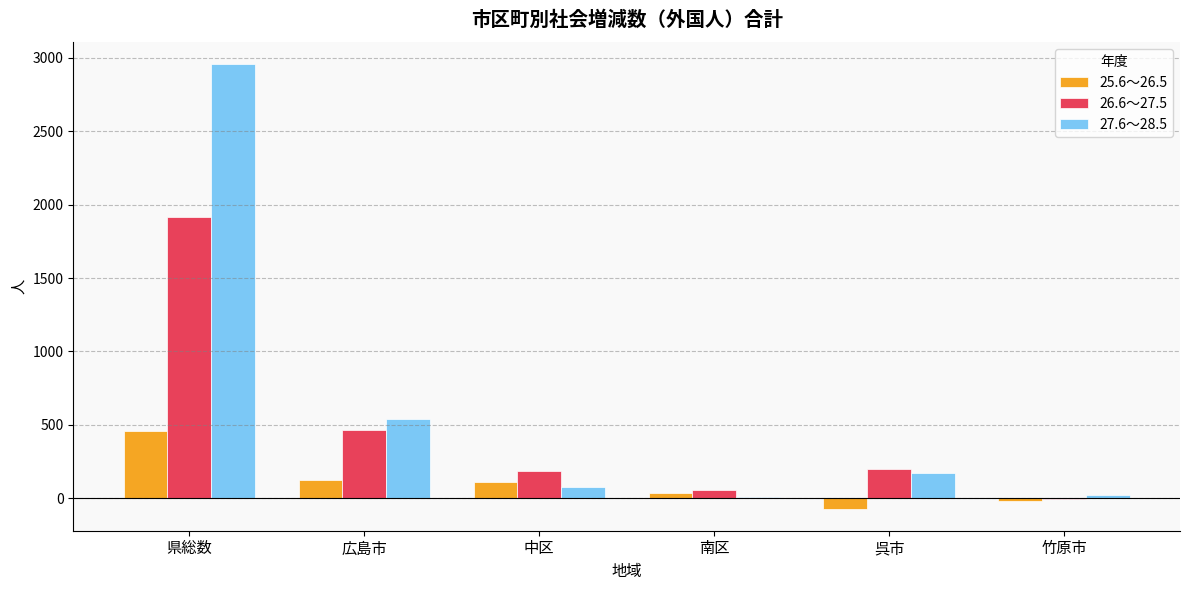

At which label does 25.6～26.5 reach its peak?

県総数